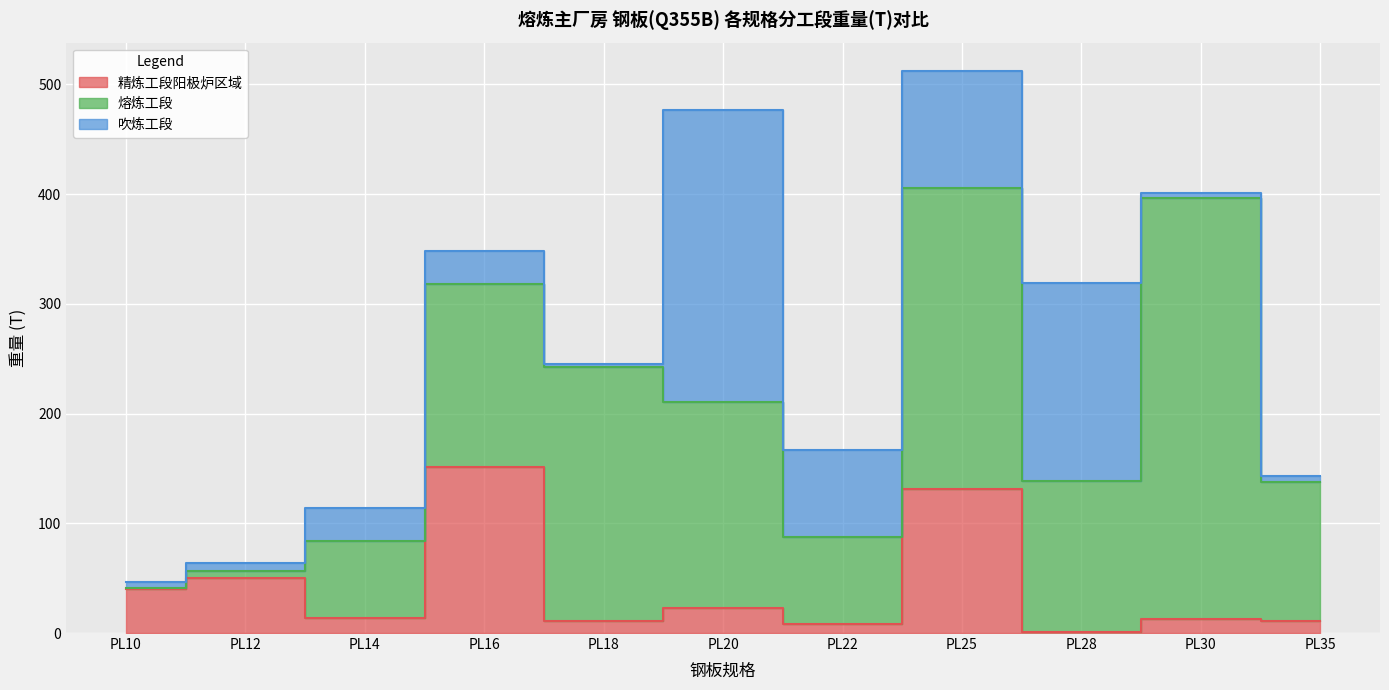

How many times do 熔炼工段 and 吹炼工段 cross each other?

5